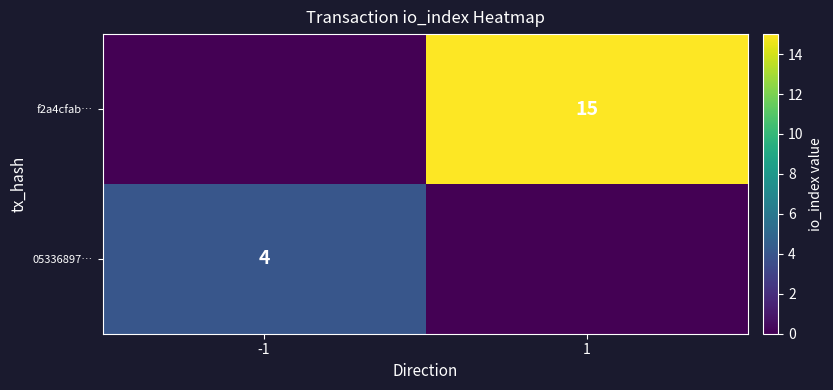

Is the value of 05336897… at -1 greater than the value of f2a4cfab… at 1?

No